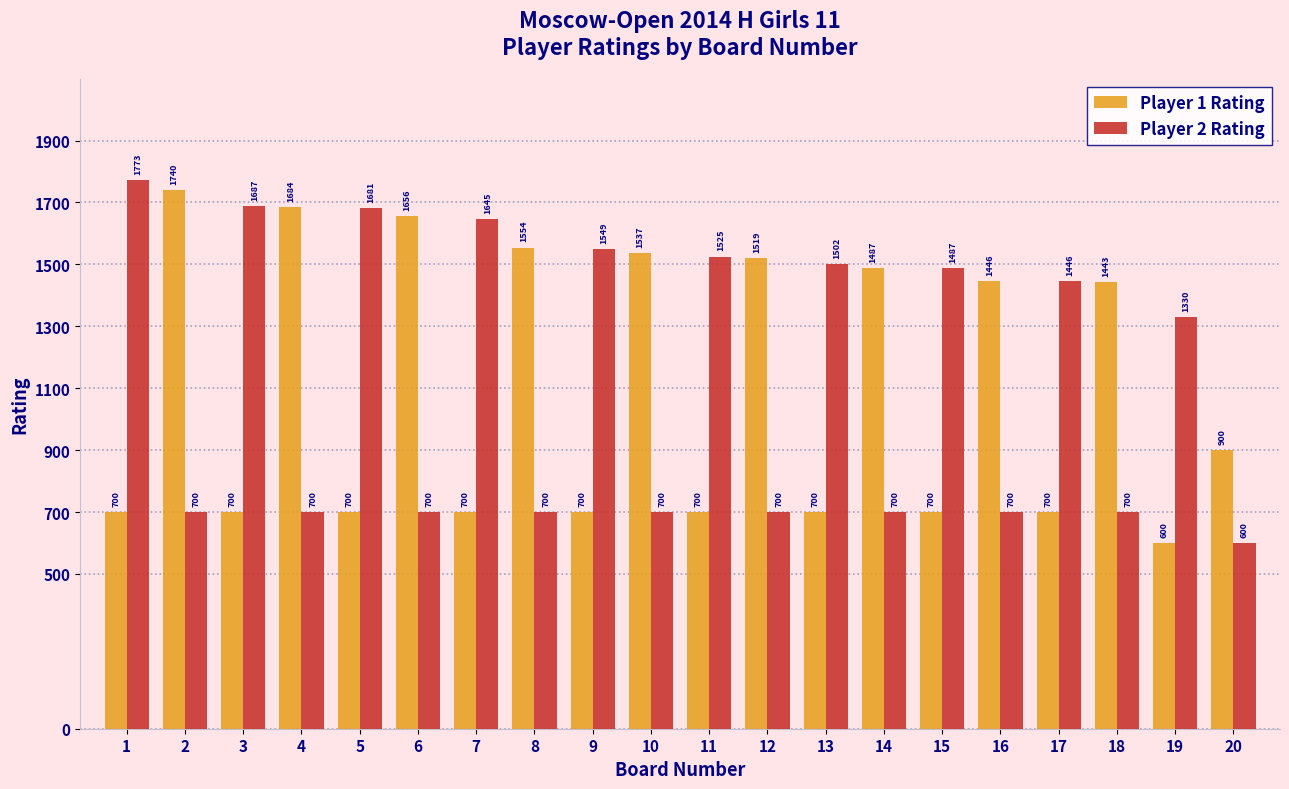

Read the Player 1 Rating value at 1, to the nearest 100.

700